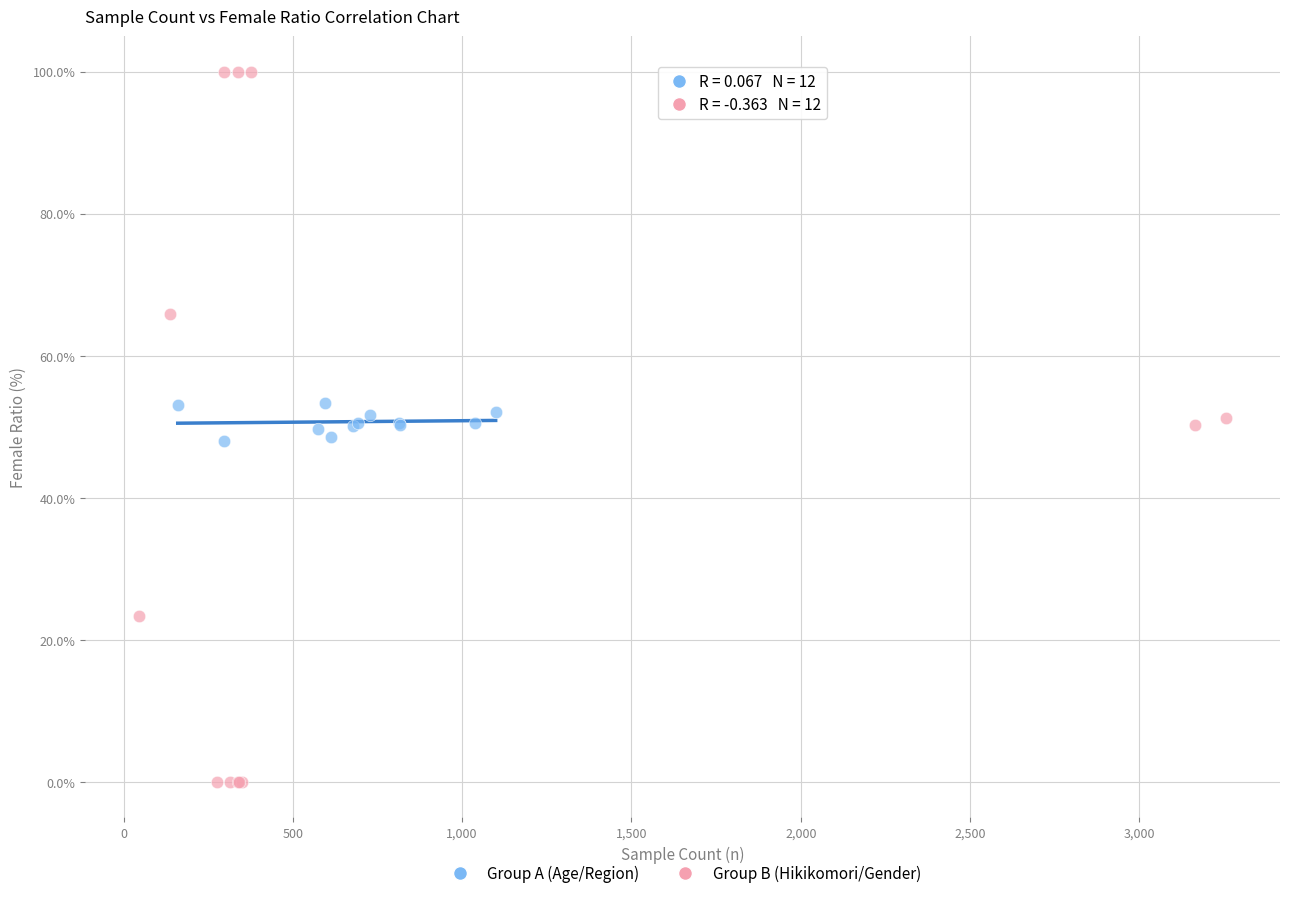

Which series contains the highest Y value?

Group B (Hikikomori/Gender)